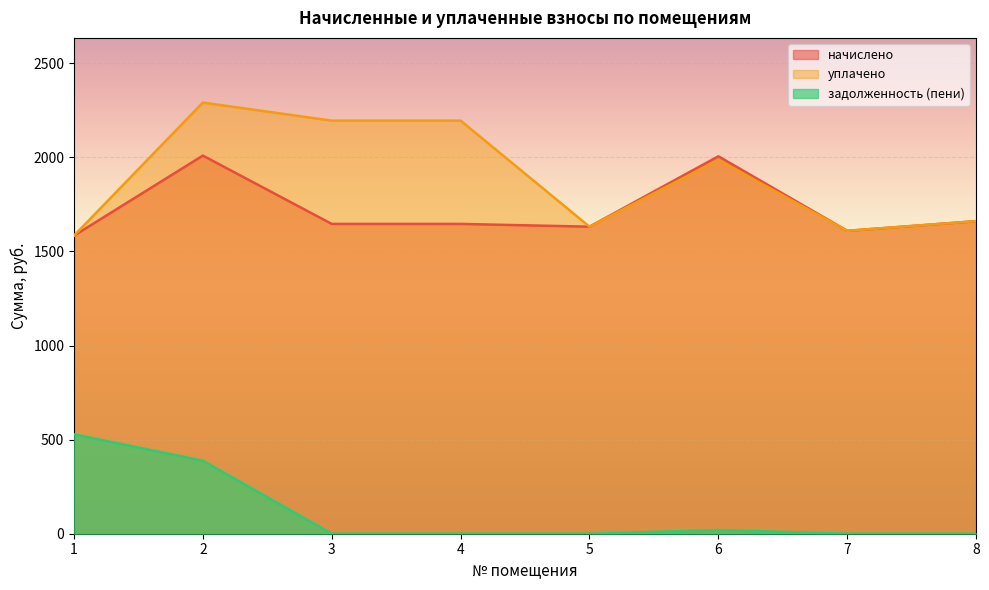

The начислено series shows 987.6 at 2. True or false?

False